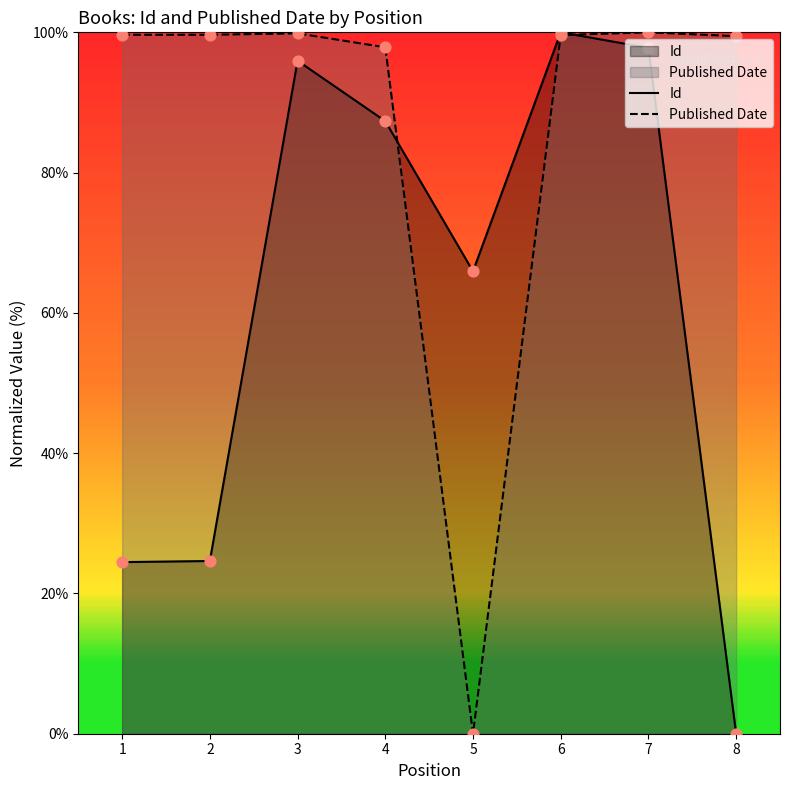

Which series contains the highest Y value?

Id